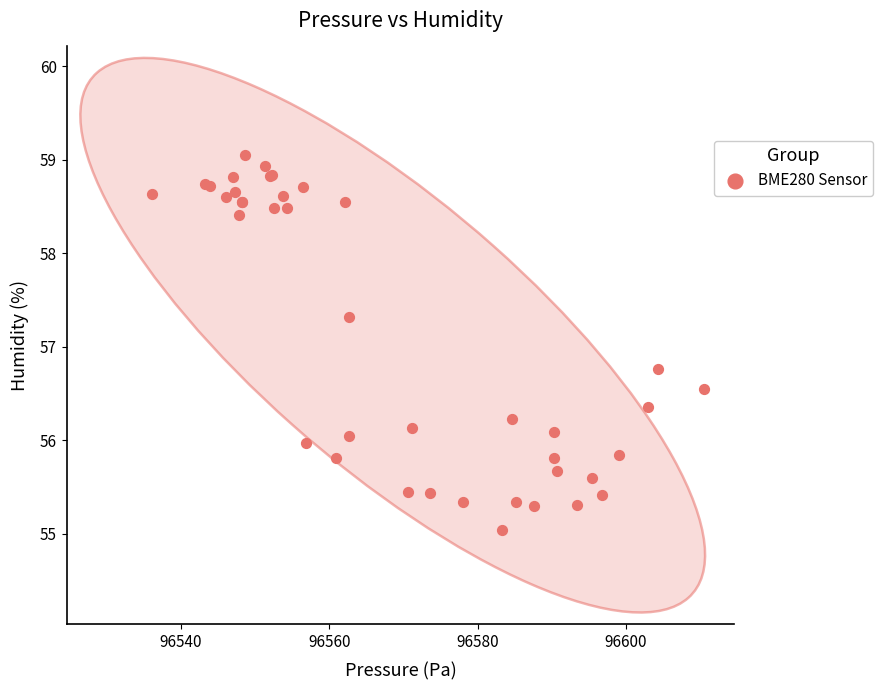

What Y value in the scatter plot is closest to 57?

56.8